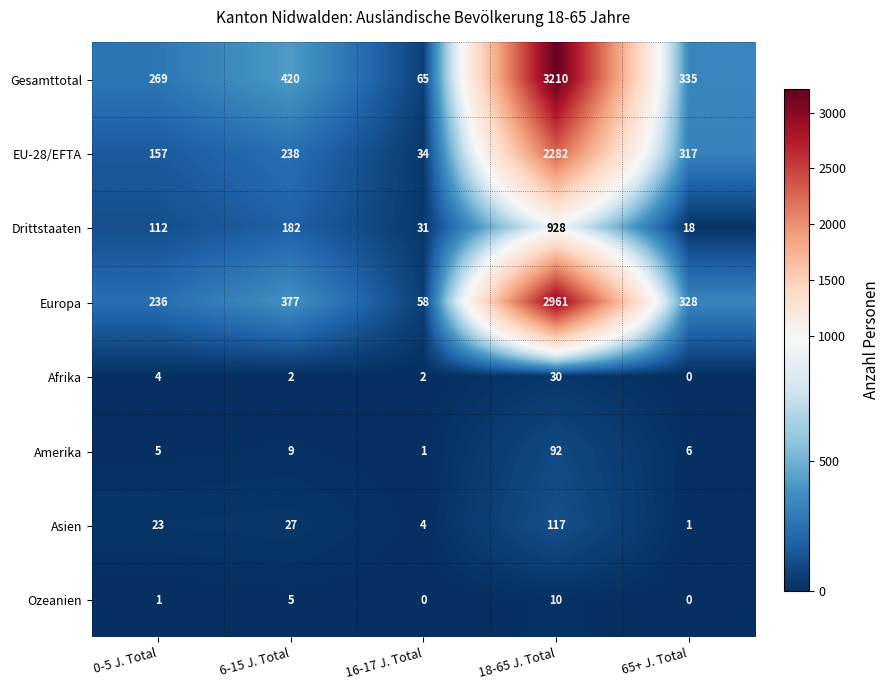

True or false: Ozeanien has a value of 6 at 18-65 J. Total.

False